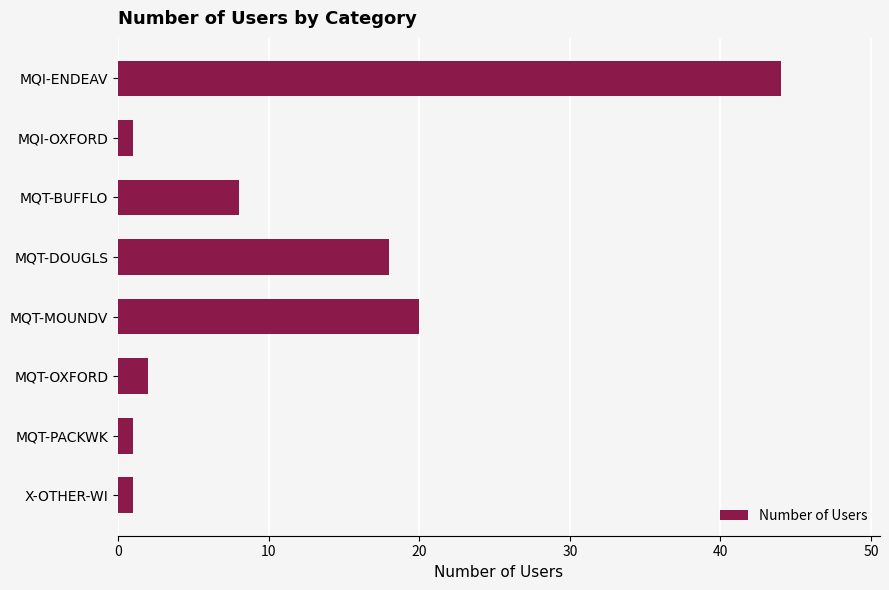

The chart shows a value of 18 at MQT-DOUGLS. True or false?

True